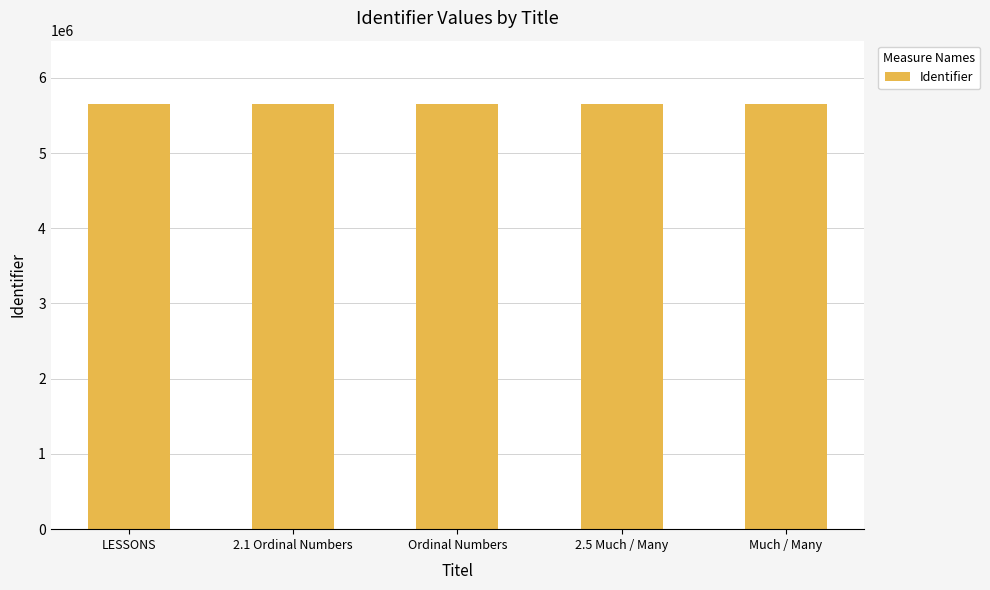

What is the difference between the values at LESSONS and Much / Many?

1